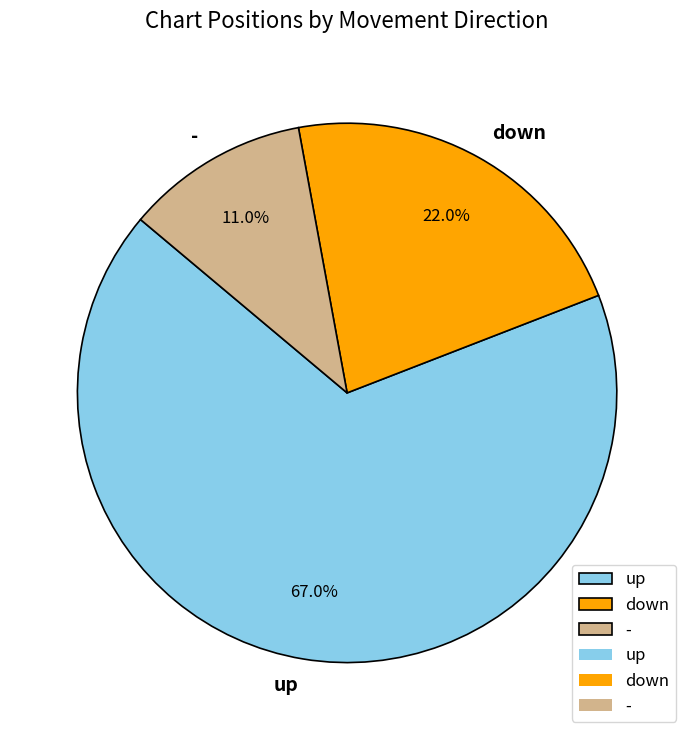

Combined, do up and down account for over 50%?

Yes